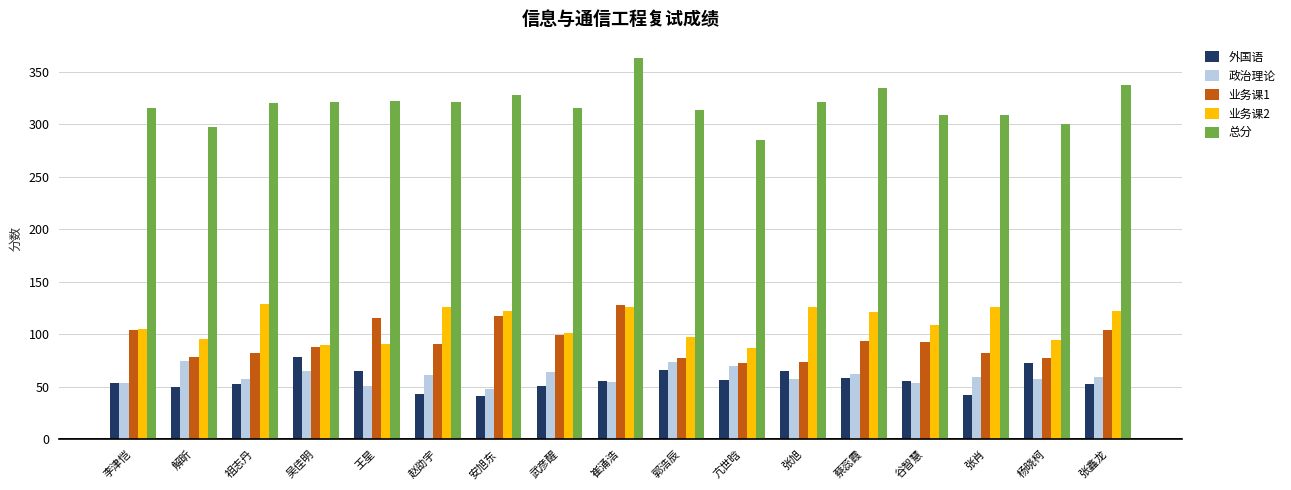

Does the chart contain stacked bars?

No